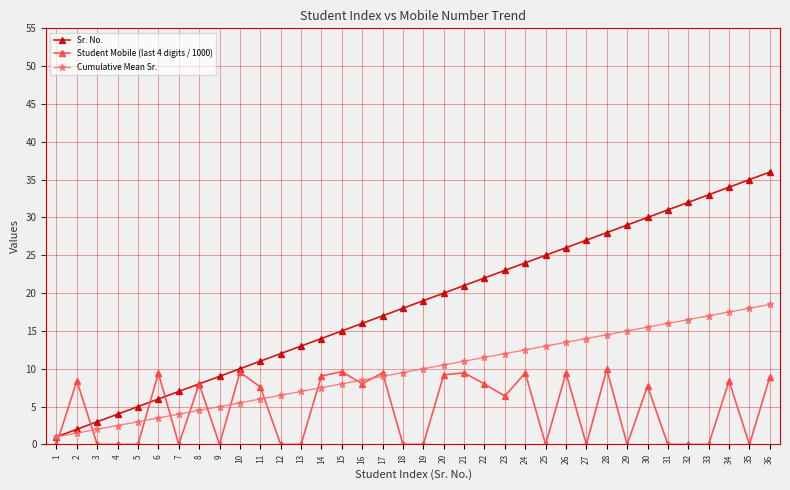

What is the difference between the maximum and second lowest values in the Sr. No. series?

34.0